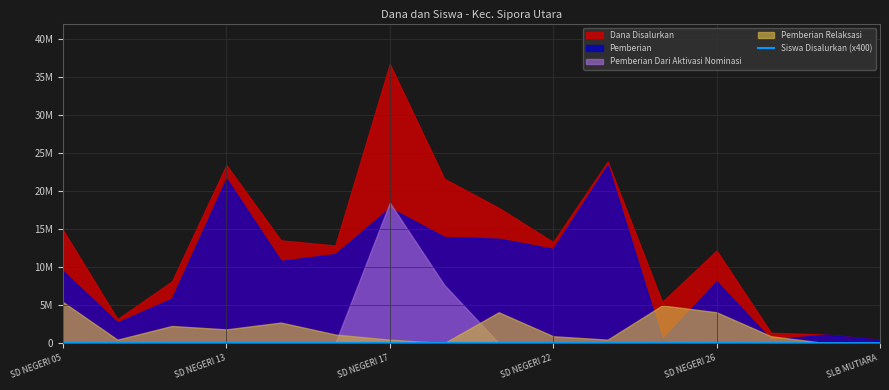

The value at 14 is 1593. True or false?

False